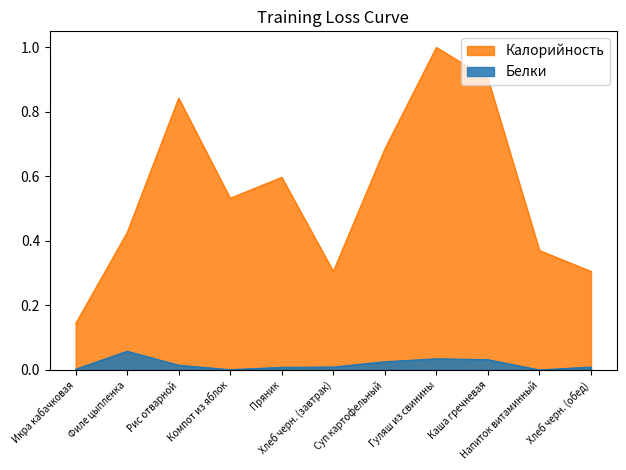

At which category does the chart reach its peak across all series?

Гуляш из свинины